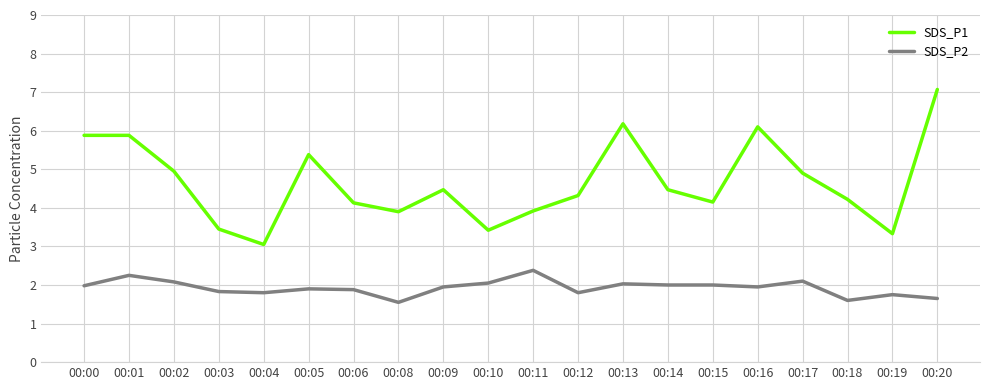

At 00:05, list the series in order from largest to smallest.

SDS_P1, SDS_P2